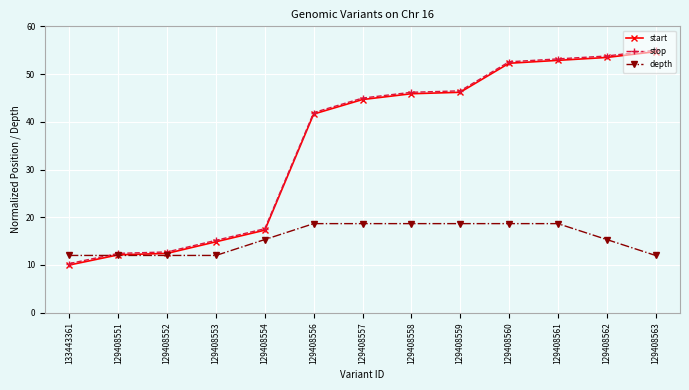

What is the sum of all stop values?

462.3